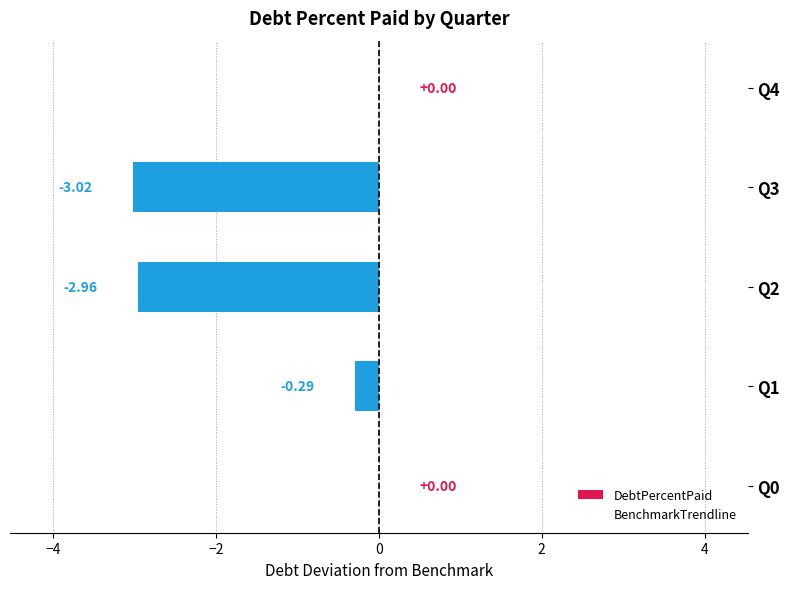

What is the sum of all values?

-6.3